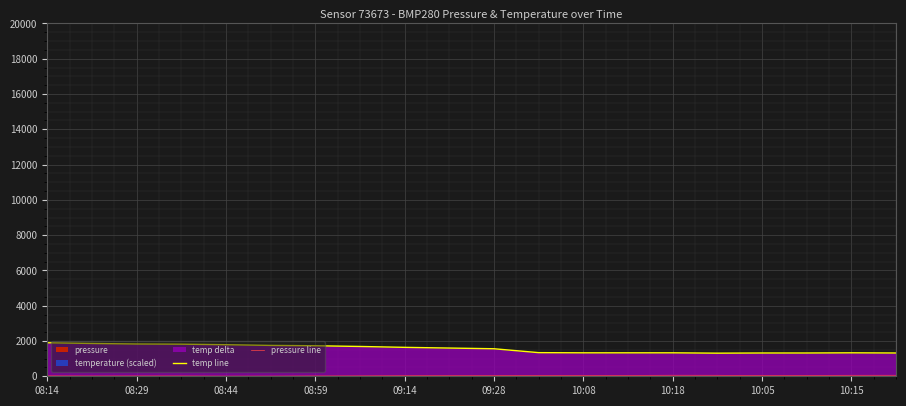

Which has a higher value, 08:44 or 08:29?

08:29